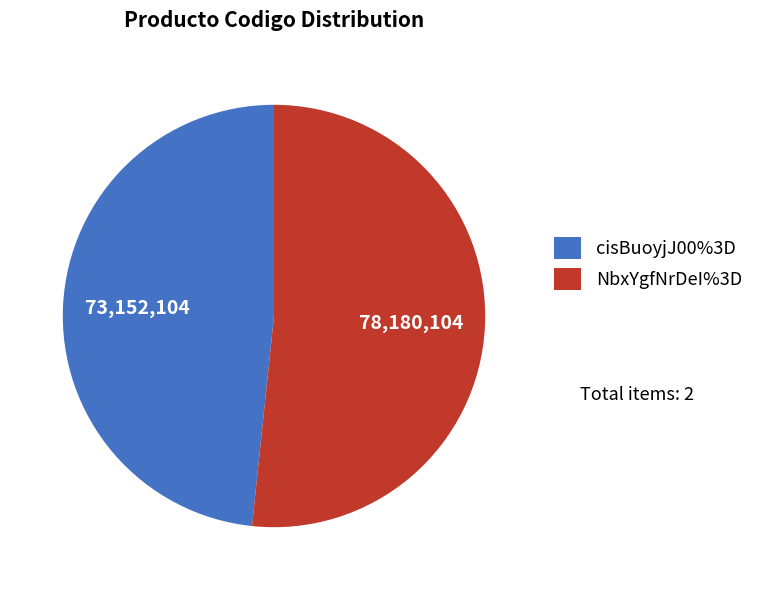

Which has a higher value, NbxYgfNrDeI%3D or cisBuoyjJ00%3D?

NbxYgfNrDeI%3D